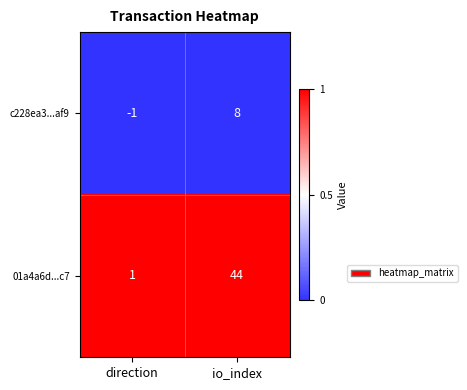

At which category does the chart reach its peak across all series?

io_index